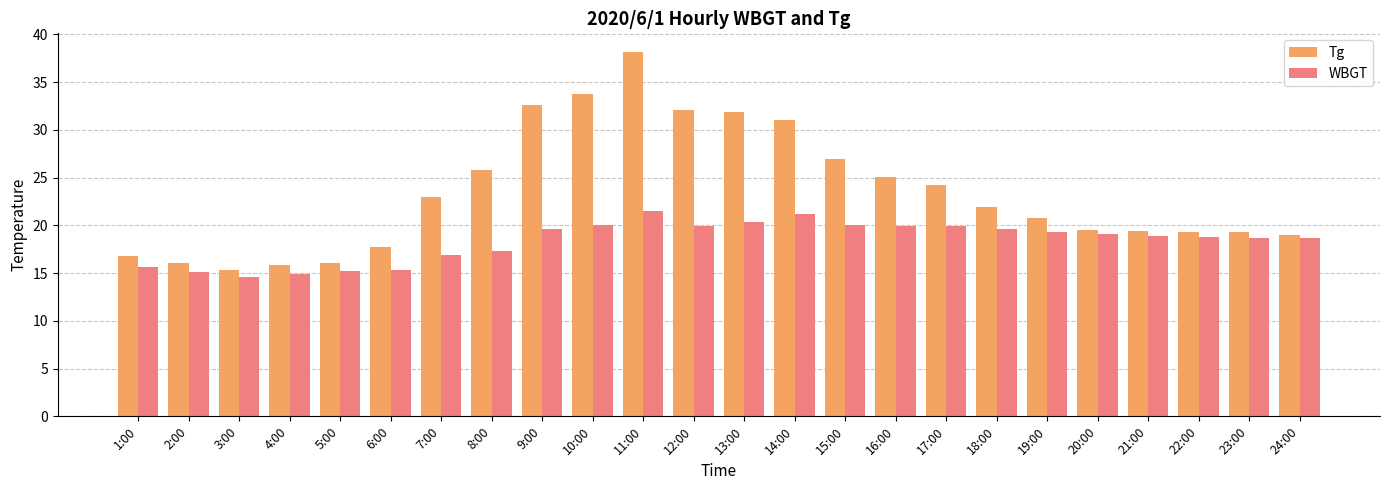

What is the difference between the second highest and second lowest values in the WBGT series?

6.3